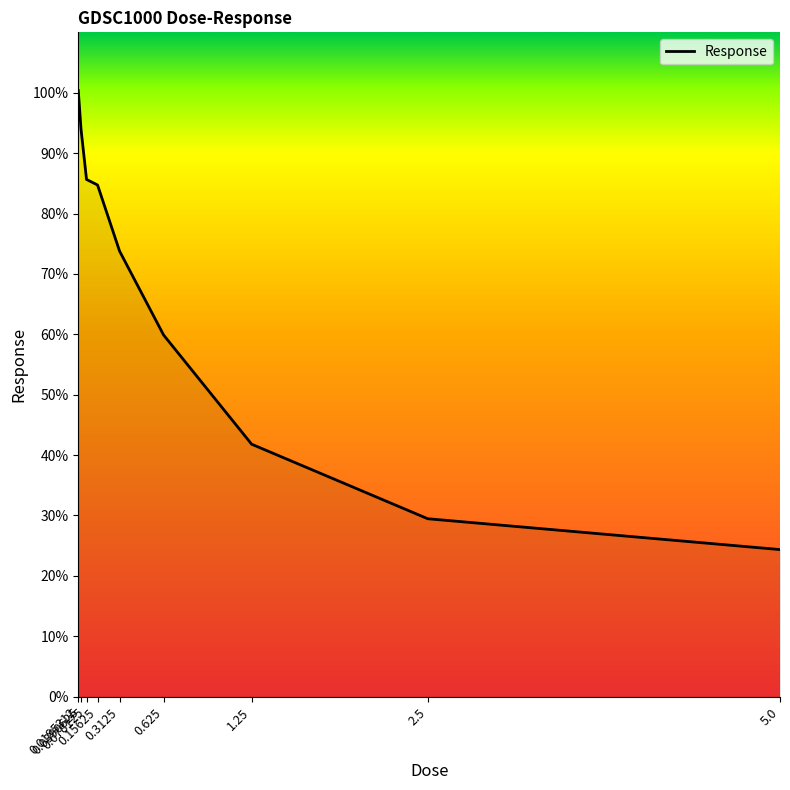

Reading right to left, what are all the values shown in this chart?

5.0=24.4	2.5=29.5	1.25=41.8	0.625=59.9	0.3125=73.8	0.15625=84.7	0.078125=85.6	0.0390625=93.9	0.0195312=100.4